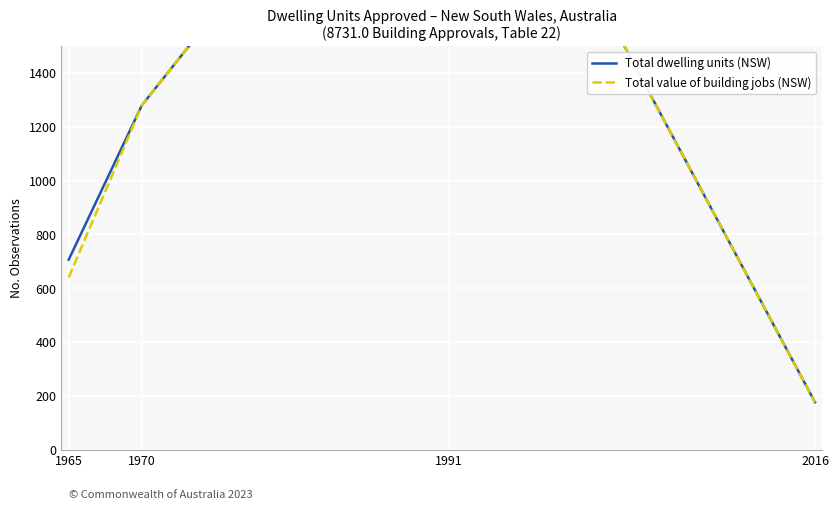

How many interior local peaks does the Total dwelling units (NSW) series have?

1